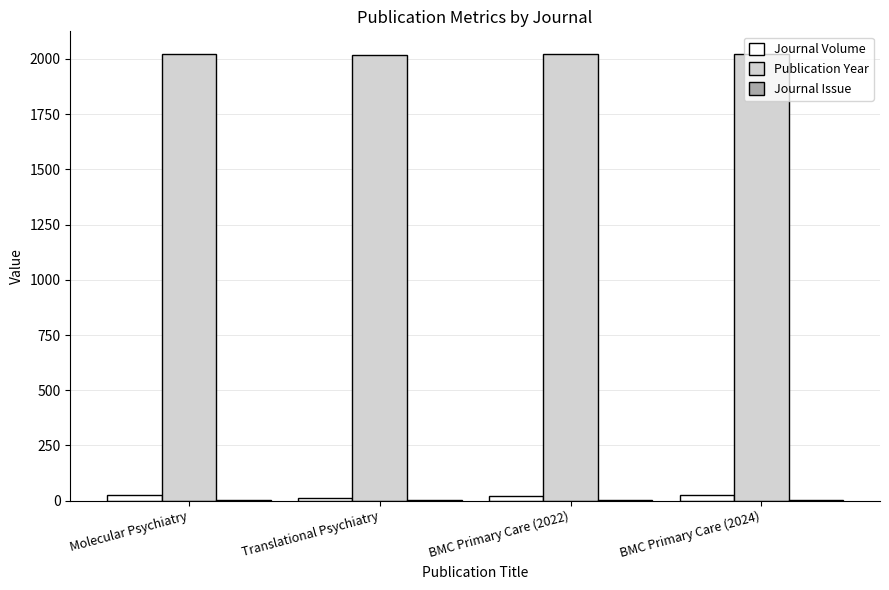

Which series has the largest total across all categories?

Publication Year